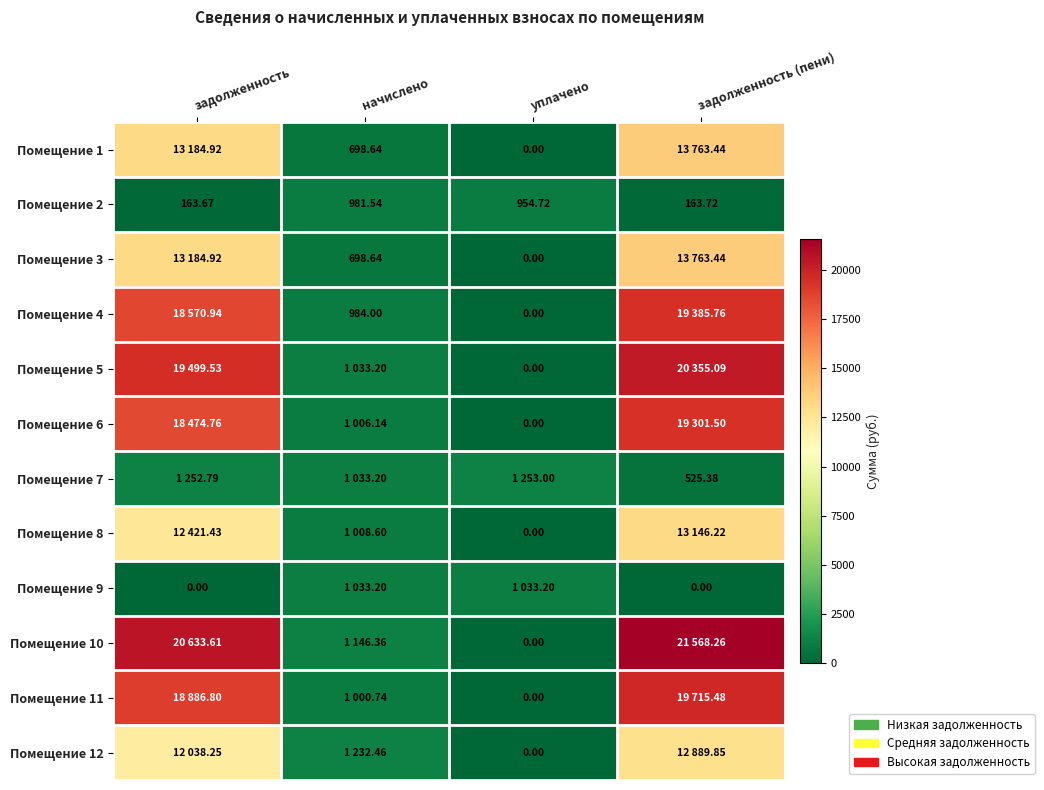

At уплачено, list the series in order from largest to smallest.

Помещение 7, Помещение 9, Помещение 2, Помещение 1, Помещение 3, Помещение 4, Помещение 5, Помещение 6, Помещение 8, Помещение 10, Помещение 11, Помещение 12